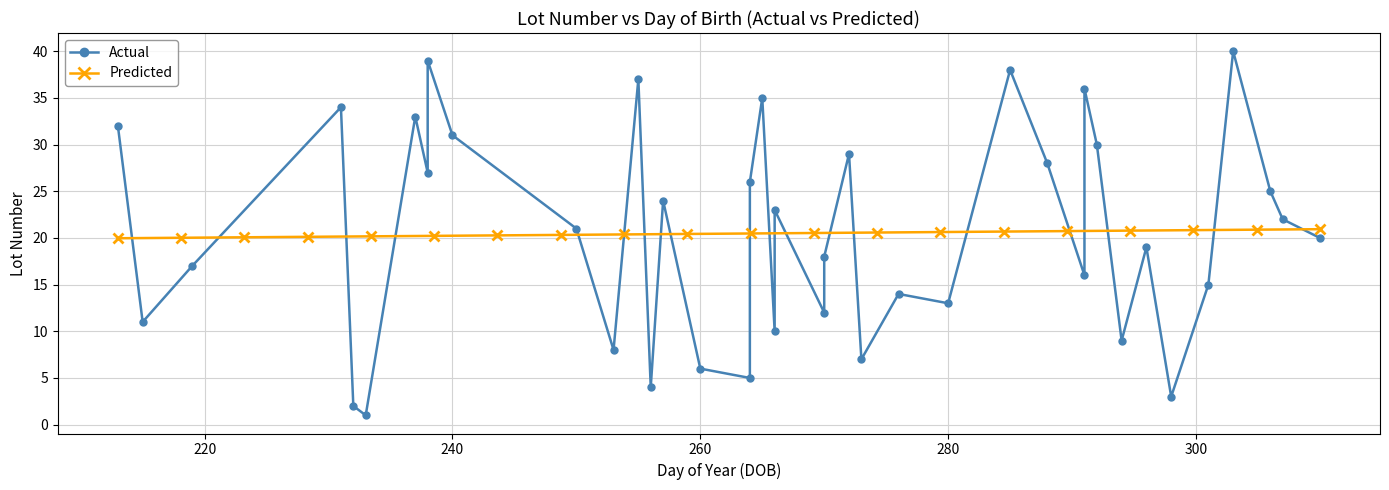

What is the lowest value of the Predicted series?

20.0